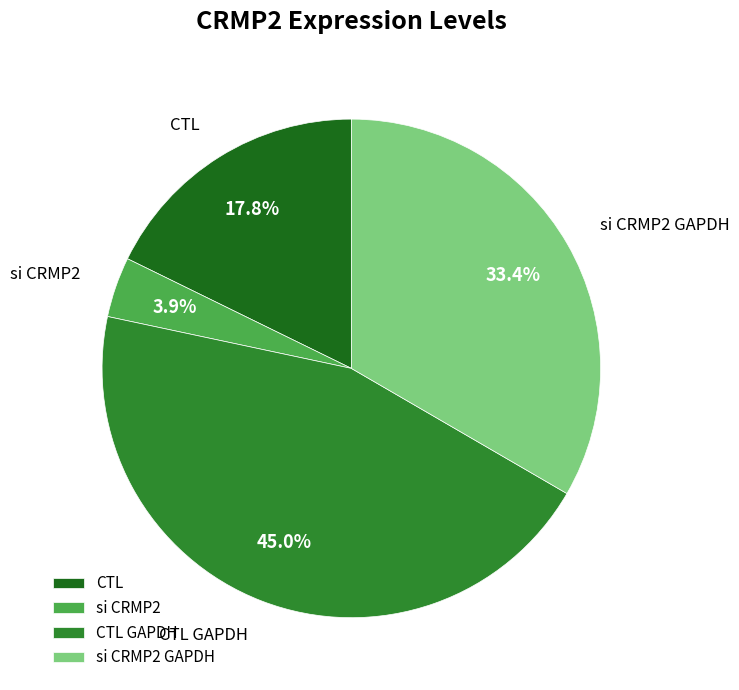

What is the smallest slice in the pie chart?

si CRMP2